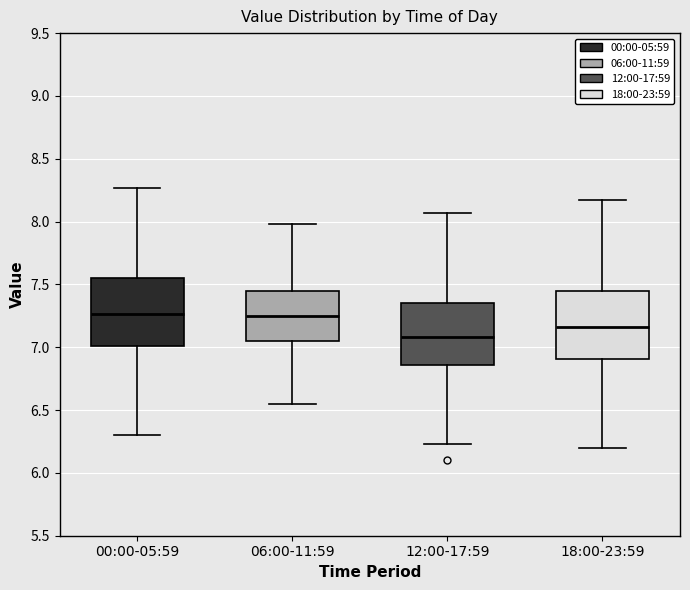

Reading left to right, read every box against the y-axis: the position of its median line, the range the box covers, and the ends of its whiskers. The values are not printed on the chart, so give them approximately, as read against the axis.

00:00-05:59: median 7.25, box 7.00 to 7.55, whiskers 6.30 to 8.25
06:00-11:59: median 7.25, box 7.05 to 7.45, whiskers 6.55 to 8.00
12:00-17:59: median 7.10, box 6.85 to 7.35, whiskers 6.25 to 8.05
18:00-23:59: median 7.15, box 6.90 to 7.45, whiskers 6.20 to 8.15